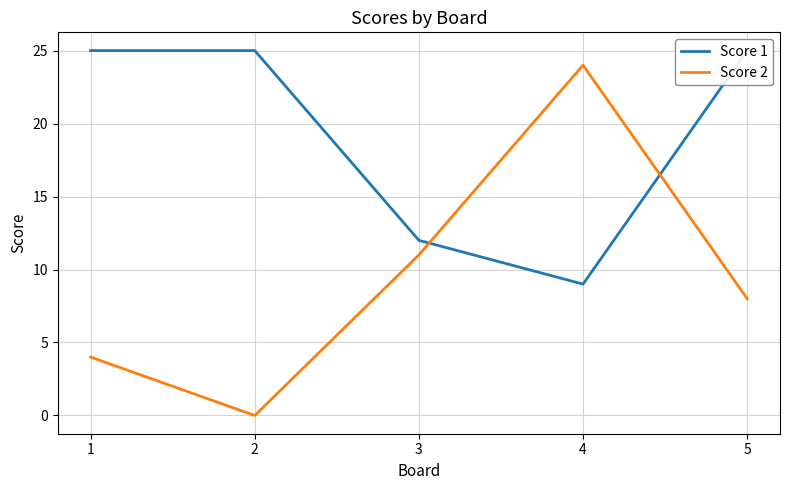

Is the value of Score 2 at 5 greater than the value of Score 1 at 3?

No